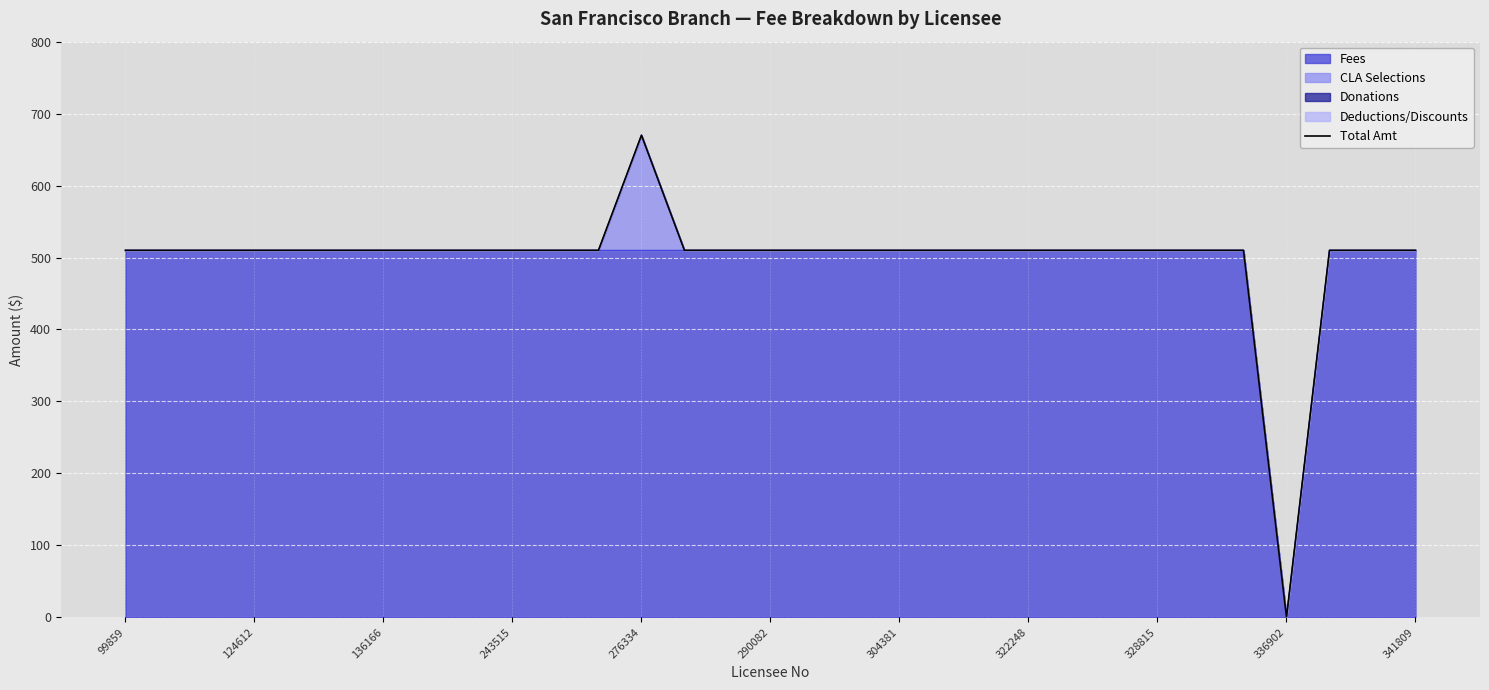

Is it true that Fees equals 201 at 341809?

False